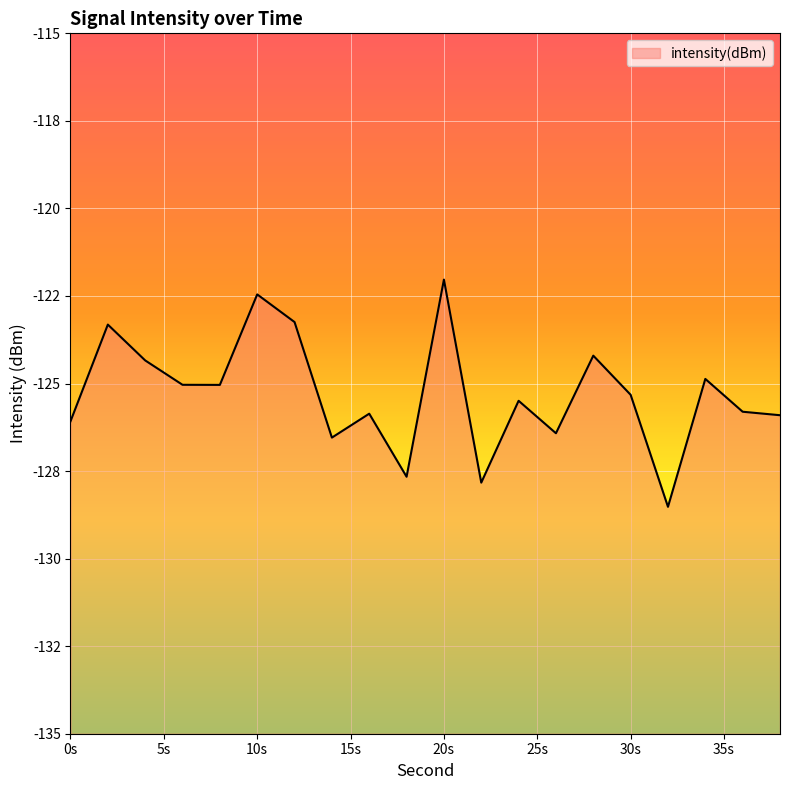

What is the minimum value shown in the chart?

-128.5